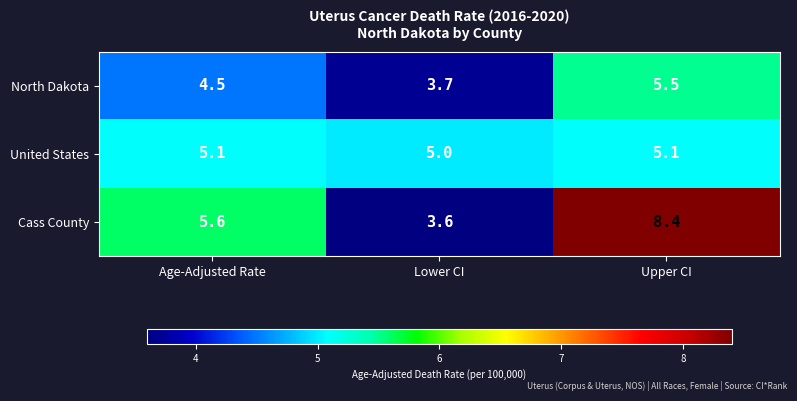

True or false: United States has a value of 5.0 at Lower CI.

True